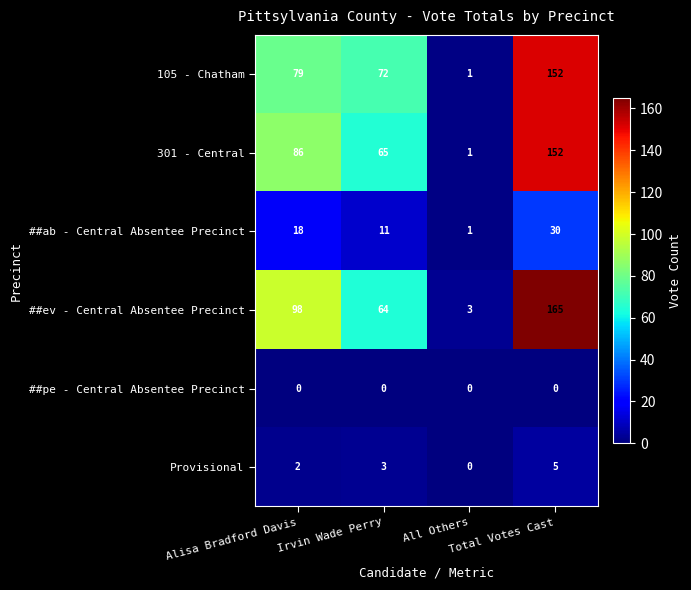

How many 301 - Central values are between 65 and 152?

3